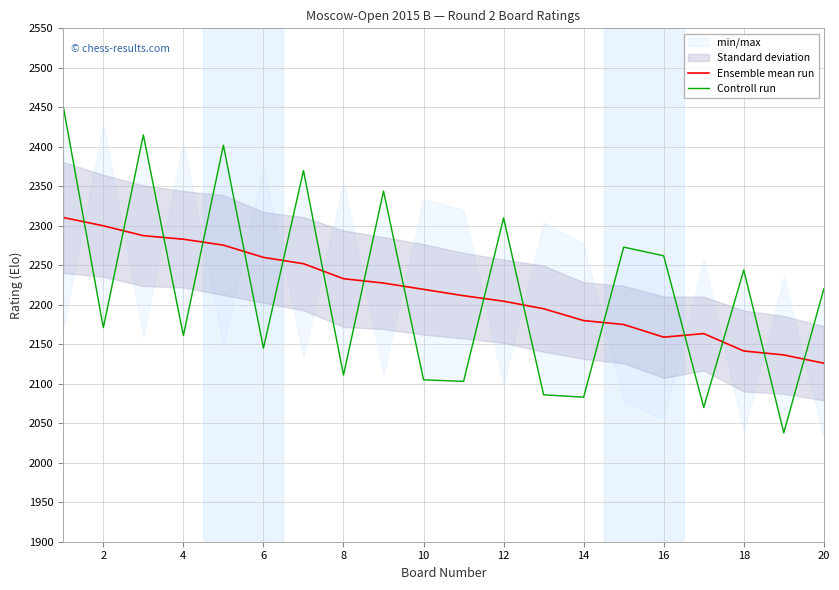

Reading right to left, transcribe all the data shown in this chart.

Ensemble mean run: 2126.0	2136.5	2141.5	2163.5	2159.0	2175.0	2180.0	2195.0	2204.5	2211.5	2219.5	2227.5	2233.0	2252.0	2260.0	2275.5	2283.0	2287.5	2300.0	2310.5
Controll run: 2220.0	2038.0	2244.0	2070.0	2262.0	2273.0	2083.0	2086.0	2310.0	2103.0	2105.0	2344.0	2111.0	2370.0	2145.0	2402.0	2161.0	2415.0	2171.0	2451.0